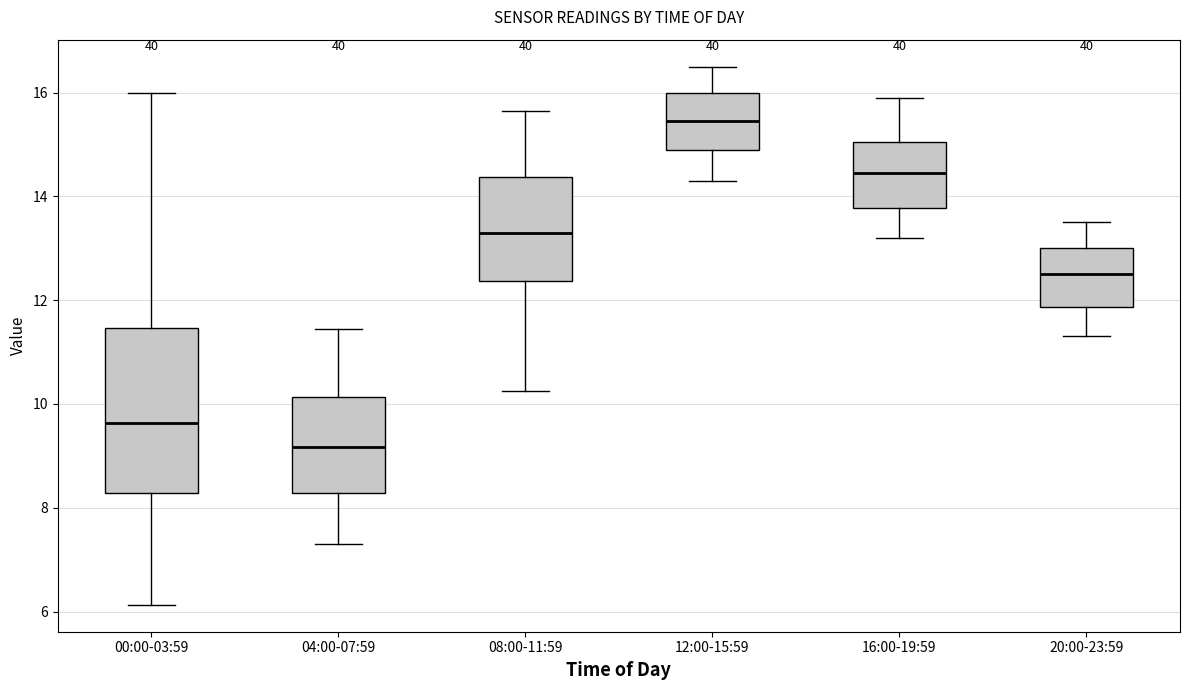

Reading left to right, read every box against the y-axis: the position of its median line, the range the box covers, and the ends of its whiskers. The values are not printed on the chart, so give them approximately, as read against the axis.

00:00-03:59: median 9.6, box 8.2 to 11.4, whiskers 6.2 to 16.0
04:00-07:59: median 9.2, box 8.2 to 10.2, whiskers 7.4 to 11.4
08:00-11:59: median 13.4, box 12.4 to 14.4, whiskers 10.2 to 15.6
12:00-15:59: median 15.4, box 15.0 to 16.0, whiskers 14.4 to 16.6
16:00-19:59: median 14.4, box 13.8 to 15.0, whiskers 13.2 to 16.0
20:00-23:59: median 12.6, box 11.8 to 13.0, whiskers 11.4 to 13.6